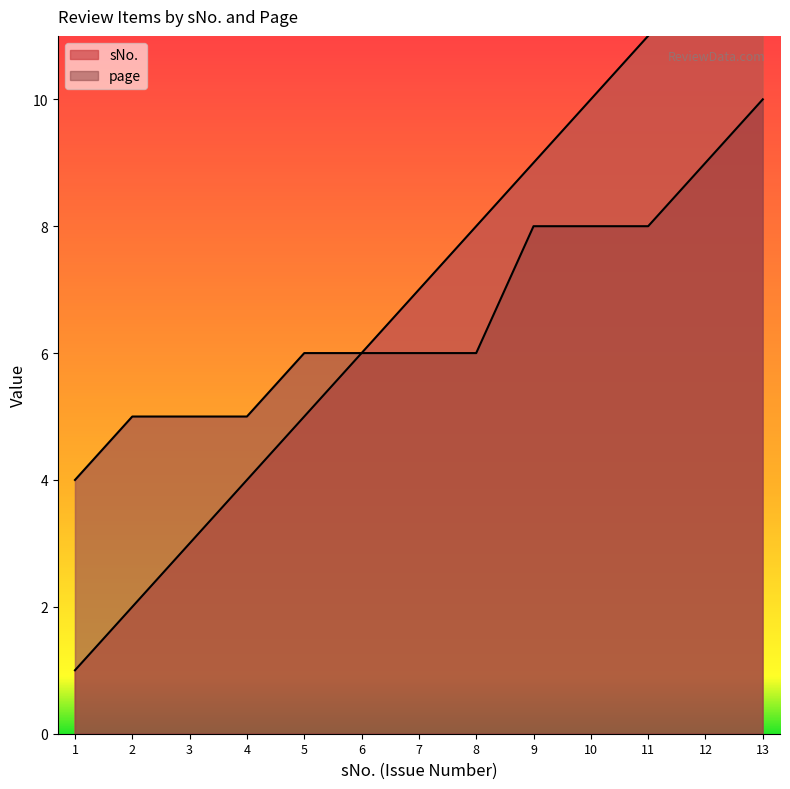

List the series in order of their peak value, highest first.

sNo., page